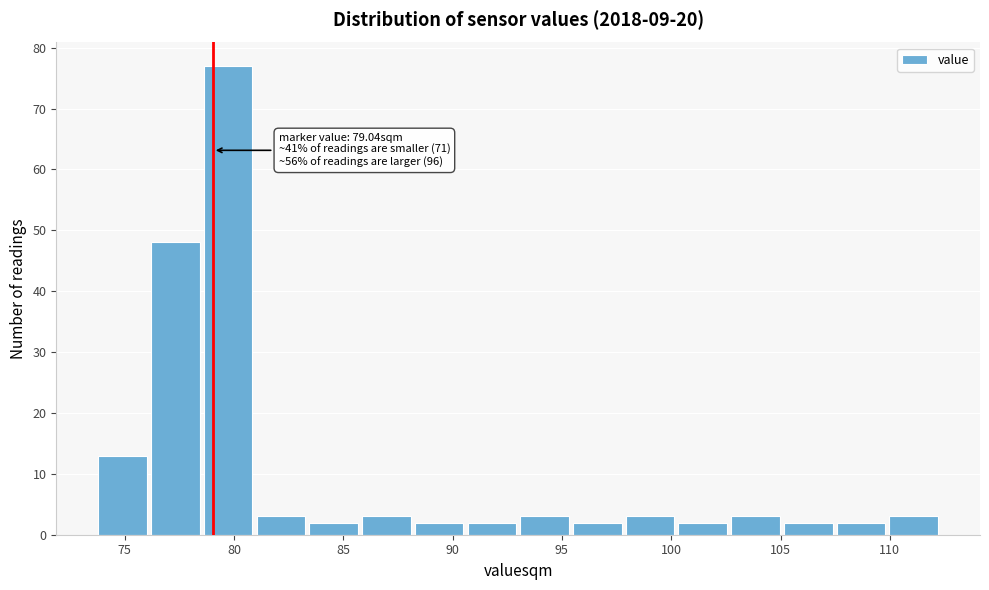

Which range on the x-axis has the tallest bar?

78.5 to 81.0